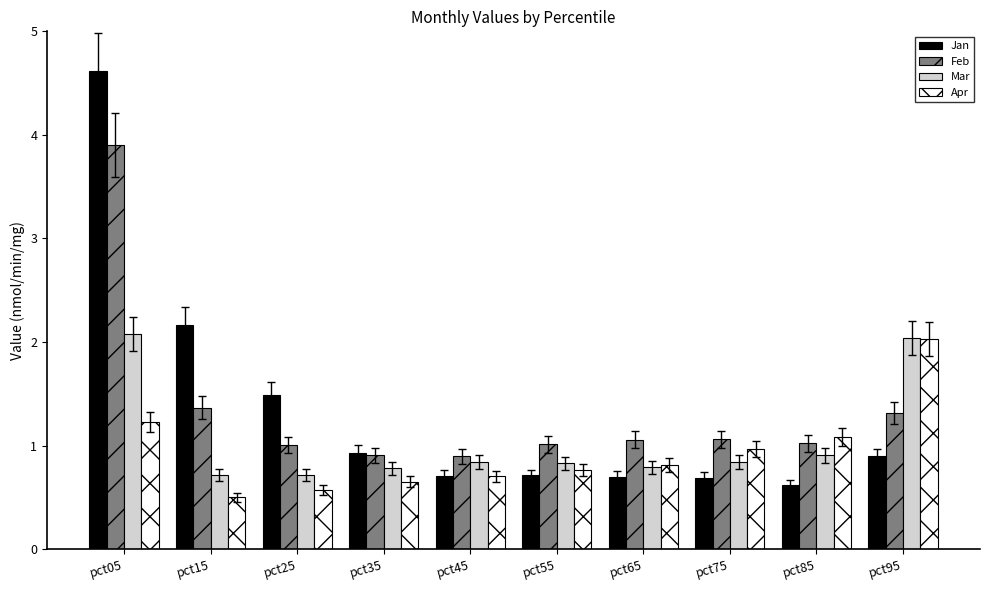

Reading left to right, what are all the values shown in this chart?

Jan: pct05=4.6	pct15=2.2	pct25=1.5	pct35=0.9	pct45=0.7	pct55=0.7	pct65=0.7	pct75=0.7	pct85=0.6	pct95=0.9
Feb: pct05=3.9	pct15=1.4	pct25=1.0	pct35=0.9	pct45=0.9	pct55=1.0	pct65=1.1	pct75=1.1	pct85=1.0	pct95=1.3
Mar: pct05=2.1	pct15=0.7	pct25=0.7	pct35=0.8	pct45=0.8	pct55=0.8	pct65=0.8	pct75=0.8	pct85=0.9	pct95=2.0
Apr: pct05=1.2	pct15=0.5	pct25=0.6	pct35=0.7	pct45=0.7	pct55=0.8	pct65=0.8	pct75=1.0	pct85=1.1	pct95=2.0